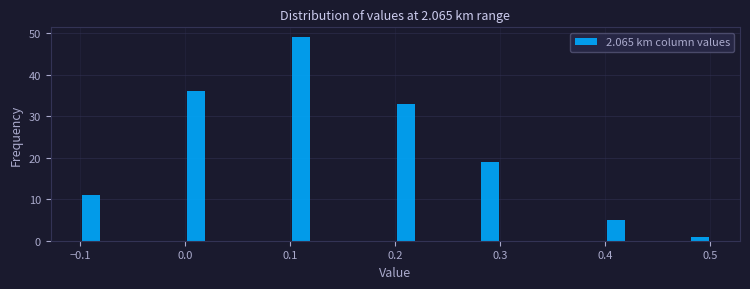

Around what value on the x-axis is the tallest bar? Give the approximate position of its centre, as read against the axis.

0.11